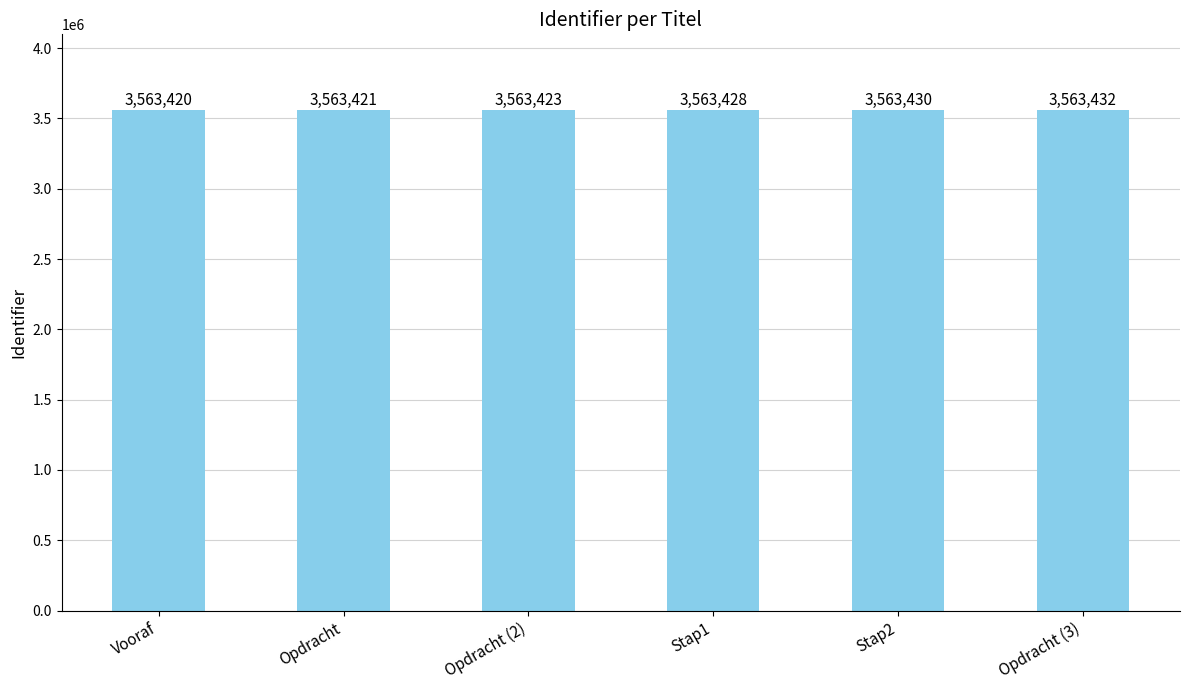

What is the difference between the values at Stap1 and Opdracht?

7